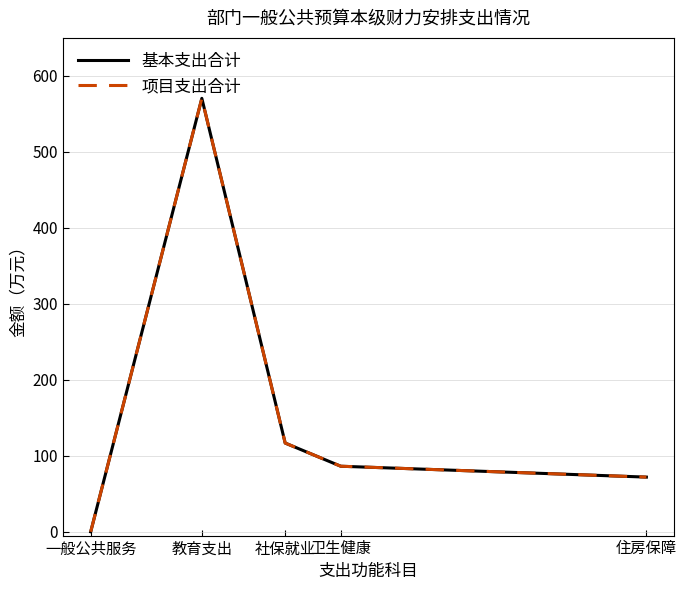

What is the maximum value shown in the chart?

570.4